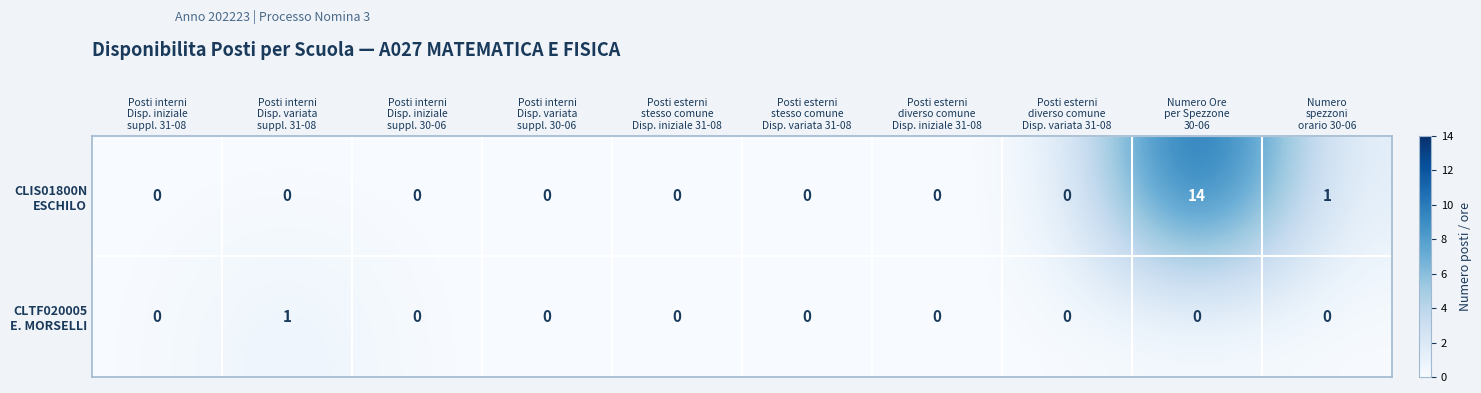

How many distinct data groups are displayed?

2